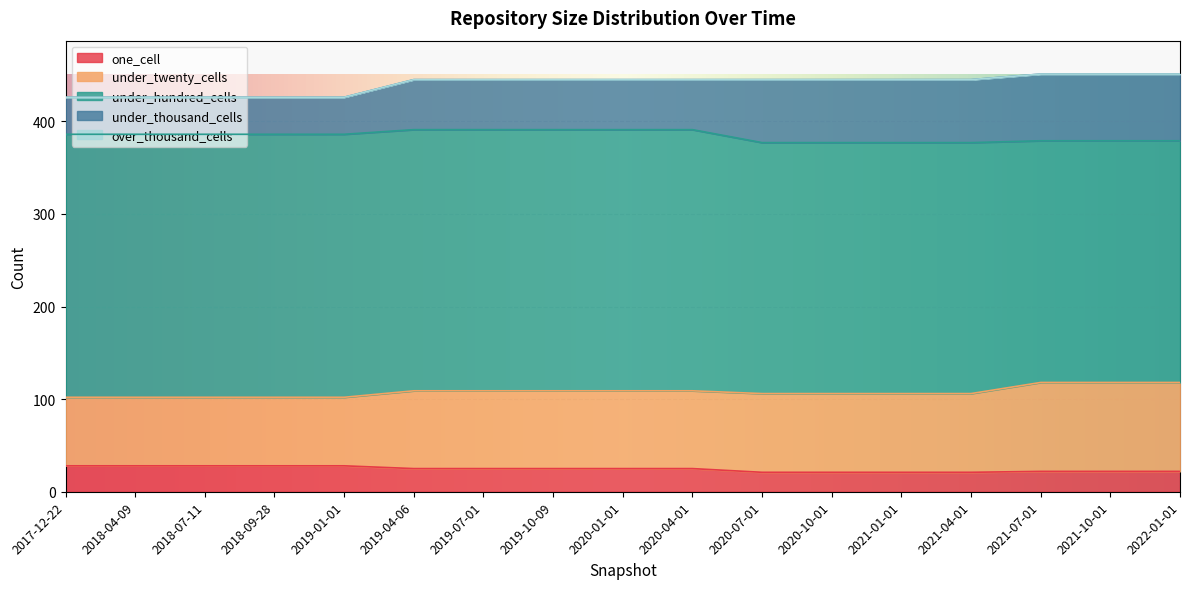

Reading left to right, list all the values displayed in this chart.

one_cell: 2017-12-22=28	2018-04-09=28	2018-07-11=28	2018-09-28=28	2019-01-01=28	2019-04-06=25	2019-07-01=25	2019-10-09=25	2020-01-01=25	2020-04-01=25	2020-07-01=21	2020-10-01=21	2021-01-01=21	2021-04-01=21	2021-07-01=22	2021-10-01=22	2022-01-01=22
under_twenty_cells: 2017-12-22=74	2018-04-09=74	2018-07-11=74	2018-09-28=74	2019-01-01=74	2019-04-06=84	2019-07-01=84	2019-10-09=84	2020-01-01=84	2020-04-01=84	2020-07-01=85	2020-10-01=85	2021-01-01=85	2021-04-01=85	2021-07-01=96	2021-10-01=96	2022-01-01=96
under_hundred_cells: 2017-12-22=284	2018-04-09=284	2018-07-11=284	2018-09-28=284	2019-01-01=284	2019-04-06=282	2019-07-01=282	2019-10-09=282	2020-01-01=282	2020-04-01=282	2020-07-01=271	2020-10-01=271	2021-01-01=271	2021-04-01=271	2021-07-01=261	2021-10-01=261	2022-01-01=261
under_thousand_cells: 2017-12-22=40	2018-04-09=40	2018-07-11=40	2018-09-28=40	2019-01-01=40	2019-04-06=54	2019-07-01=54	2019-10-09=54	2020-01-01=54	2020-04-01=54	2020-07-01=68	2020-10-01=68	2021-01-01=68	2021-04-01=68	2021-07-01=72	2021-10-01=72	2022-01-01=72
over_thousand_cells: 2017-12-22=0	2018-04-09=0	2018-07-11=0	2018-09-28=0	2019-01-01=0	2019-04-06=0	2019-07-01=0	2019-10-09=0	2020-01-01=0	2020-04-01=0	2020-07-01=0	2020-10-01=0	2021-01-01=0	2021-04-01=0	2021-07-01=0	2021-10-01=0	2022-01-01=0